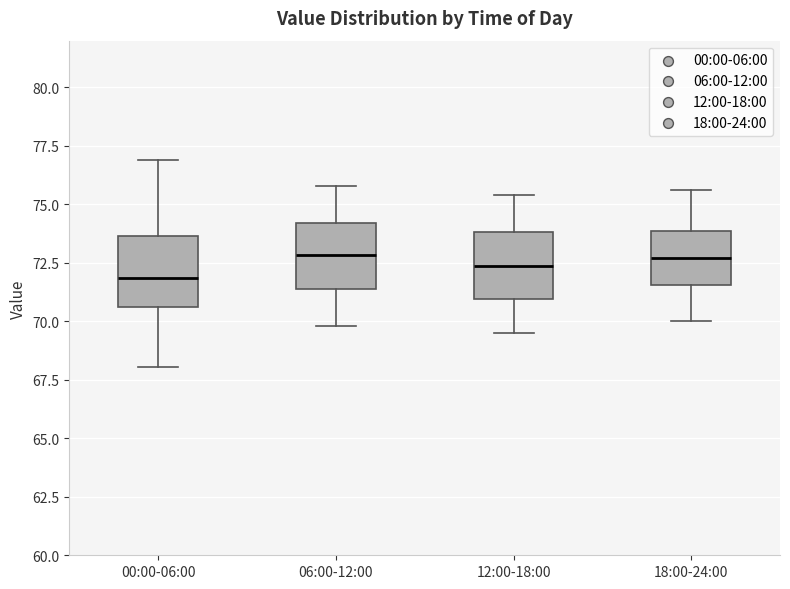

Reading left to right, transcribe this box plot: for each box, give where its median line is, the range the box spans, and where its two whiskers end, as read against the y-axis. The values are not printed on the chart, so give them approximately, as read against the axis.

00:00-06:00: median 72.0, box 70.5 to 73.5, whiskers 68.0 to 77.0
06:00-12:00: median 73.0, box 71.5 to 74.0, whiskers 70.0 to 76.0
12:00-18:00: median 72.5, box 71.0 to 74.0, whiskers 69.5 to 75.5
18:00-24:00: median 72.5, box 71.5 to 74.0, whiskers 70.0 to 75.5